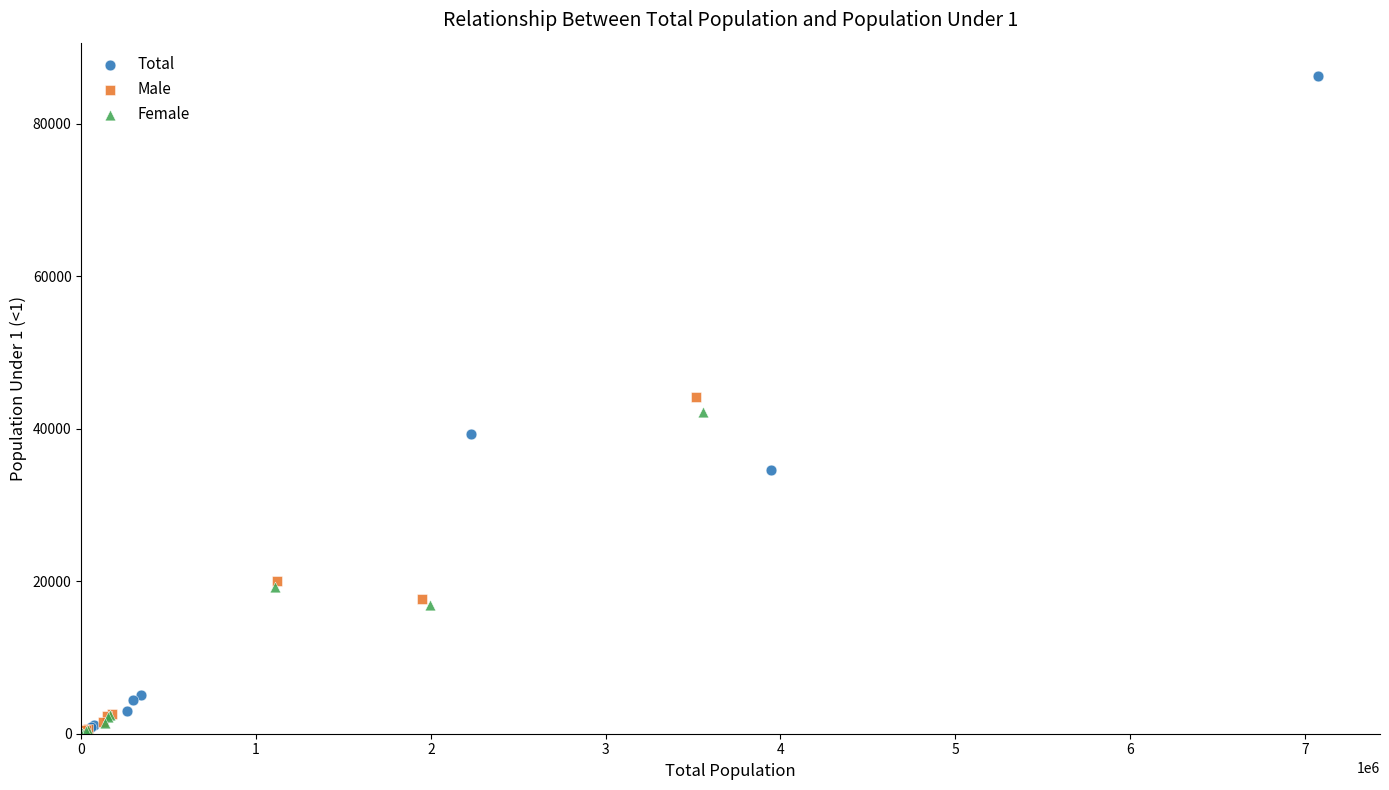

Which series has the largest Y range (max minus min)?

Total